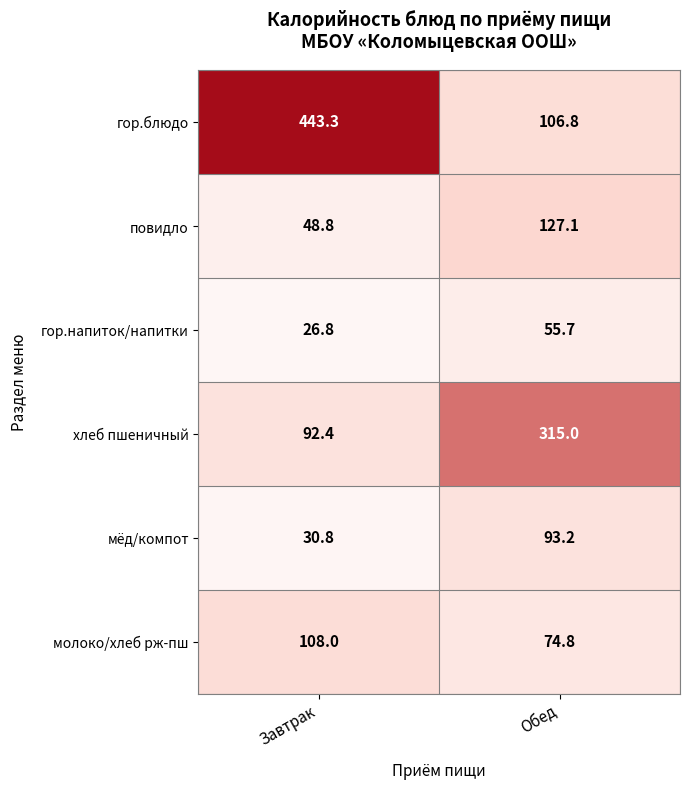

At which category is the sum across all series the highest?

Обед